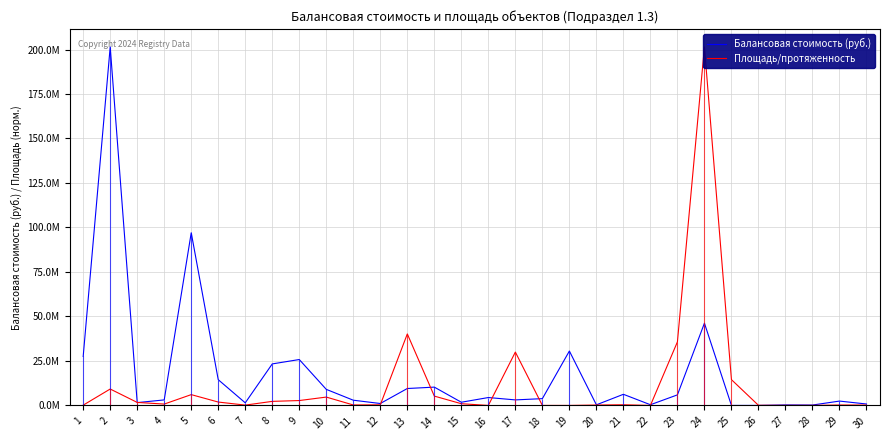

What is the value of the Площадь/протяженность point at the 20th from the left?

217680.2